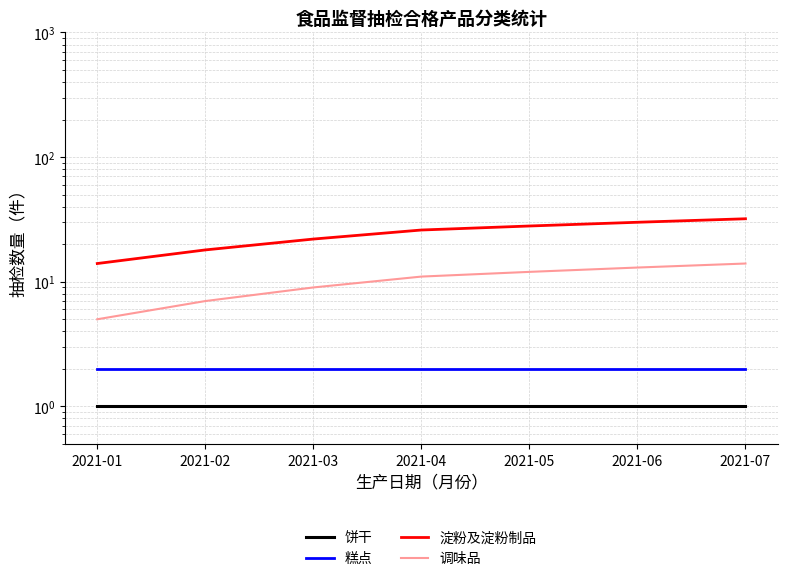

Does the chart have visible grid lines?

Yes